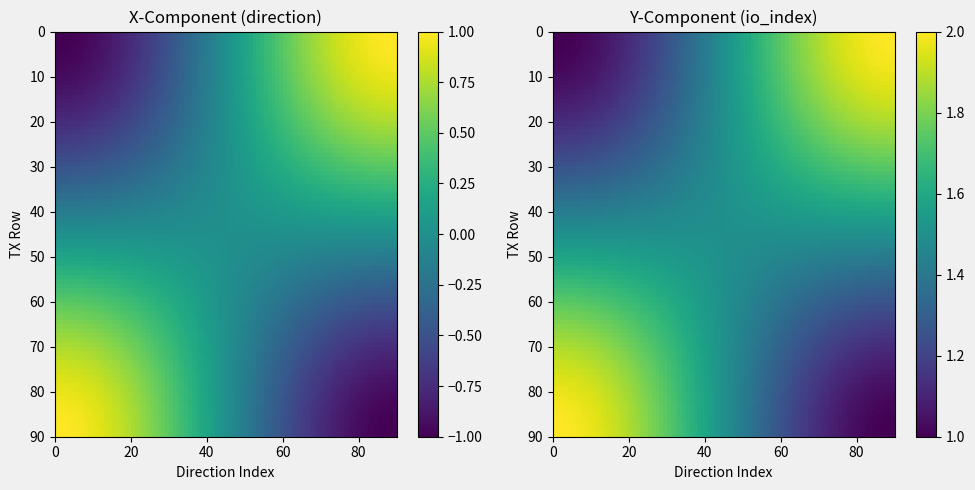

At which category is the sum across all series the highest?

io_index